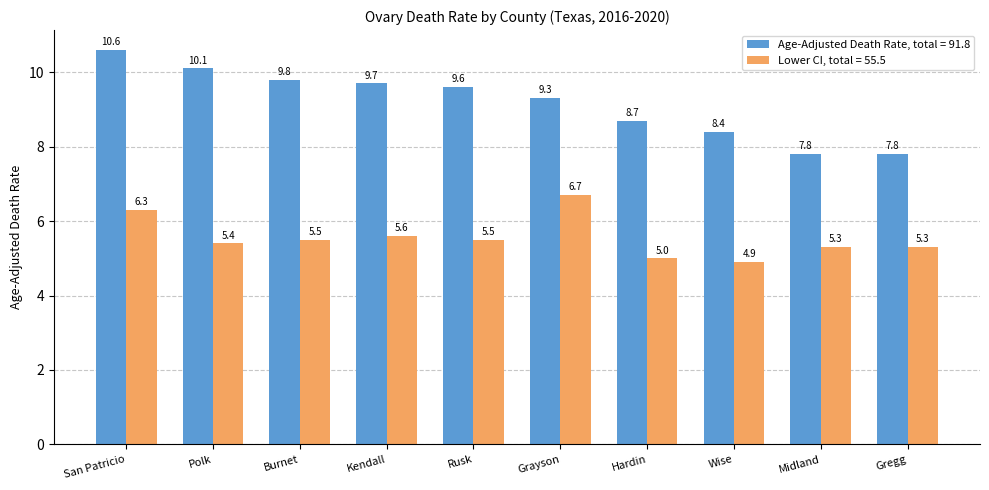

Reading right to left, extract all data points from this chart.

Age-Adjusted Death Rate, total = 91.8: 7.8	7.8	8.4	8.7	9.3	9.6	9.7	9.8	10.1	10.6
Lower CI, total = 55.5: 5.3	5.3	4.9	5.0	6.7	5.5	5.6	5.5	5.4	6.3